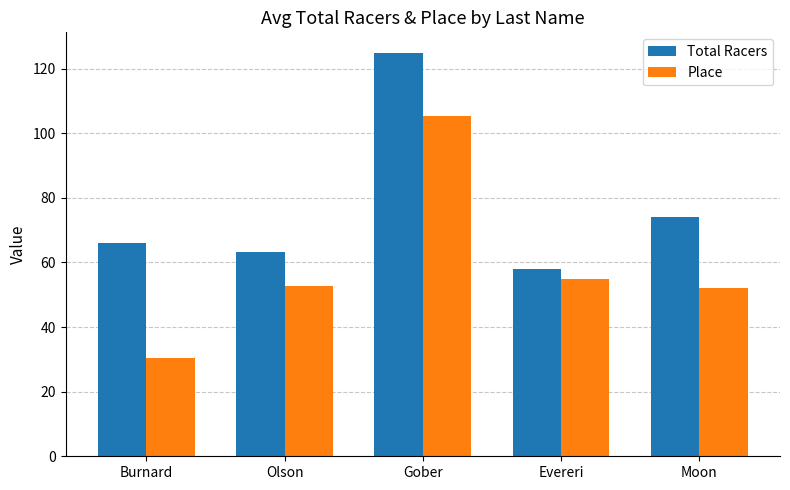

What are all the series names shown in the legend?

Total Racers, Place